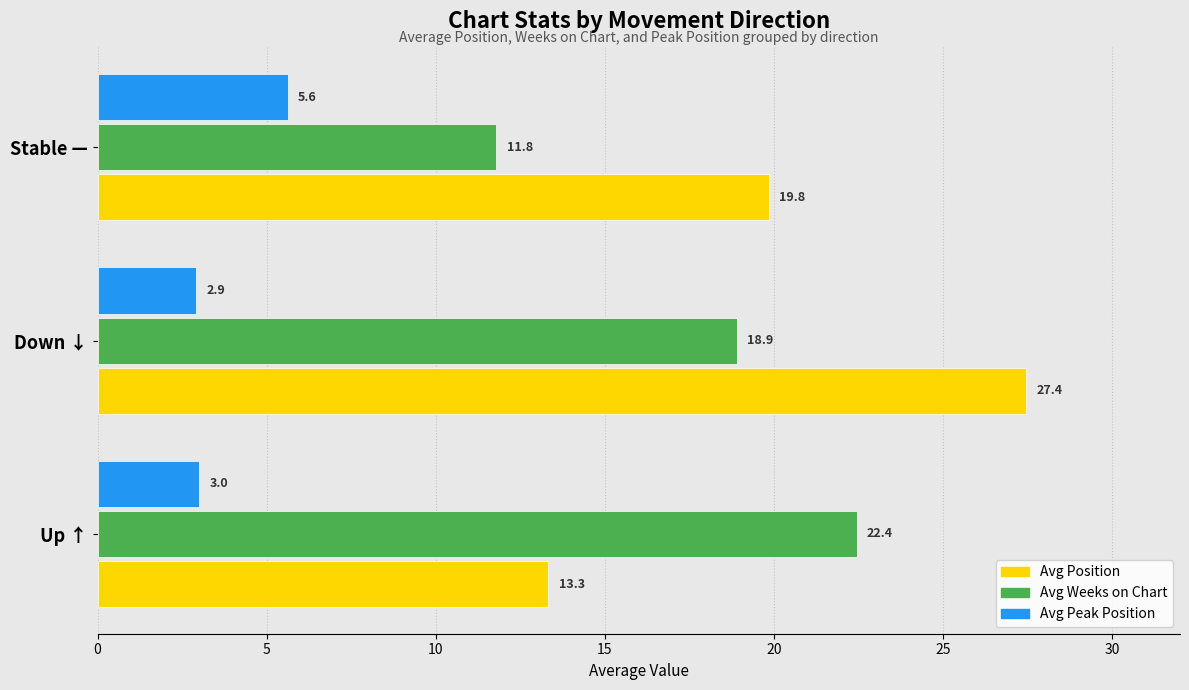

What is the average value of the Avg Peak Position series?

3.8